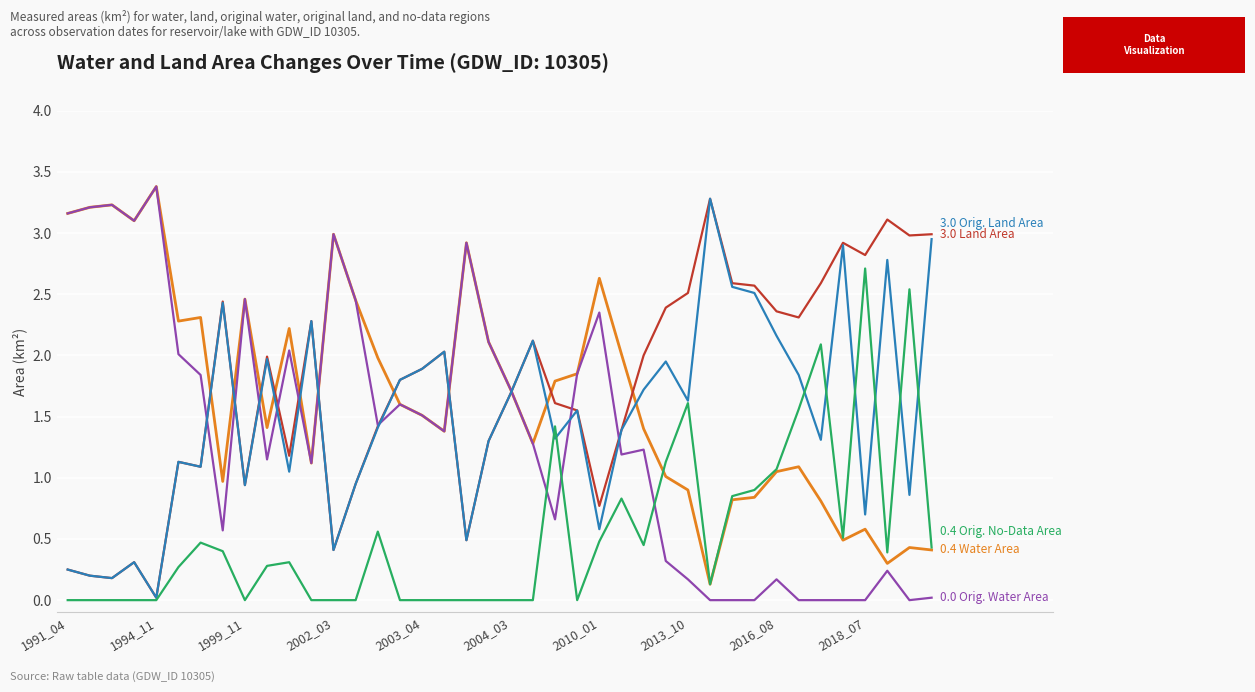

What is the greatest value displayed?

3.4